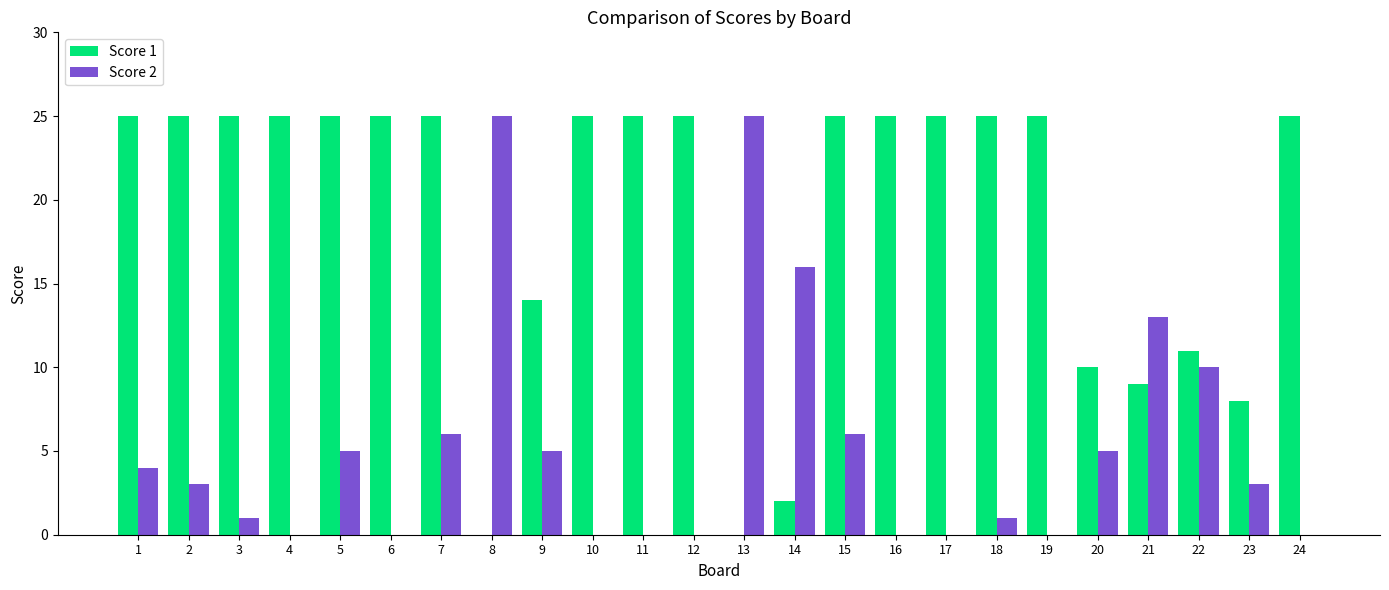

What is the maximum value shown in the chart?

25